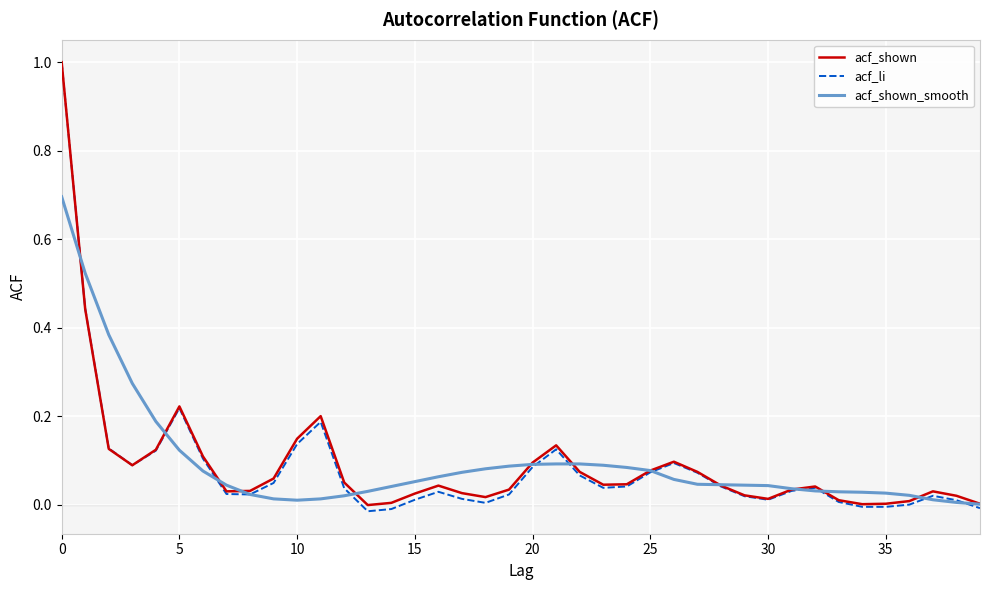

Which series has the widest spread of values?

acf_li